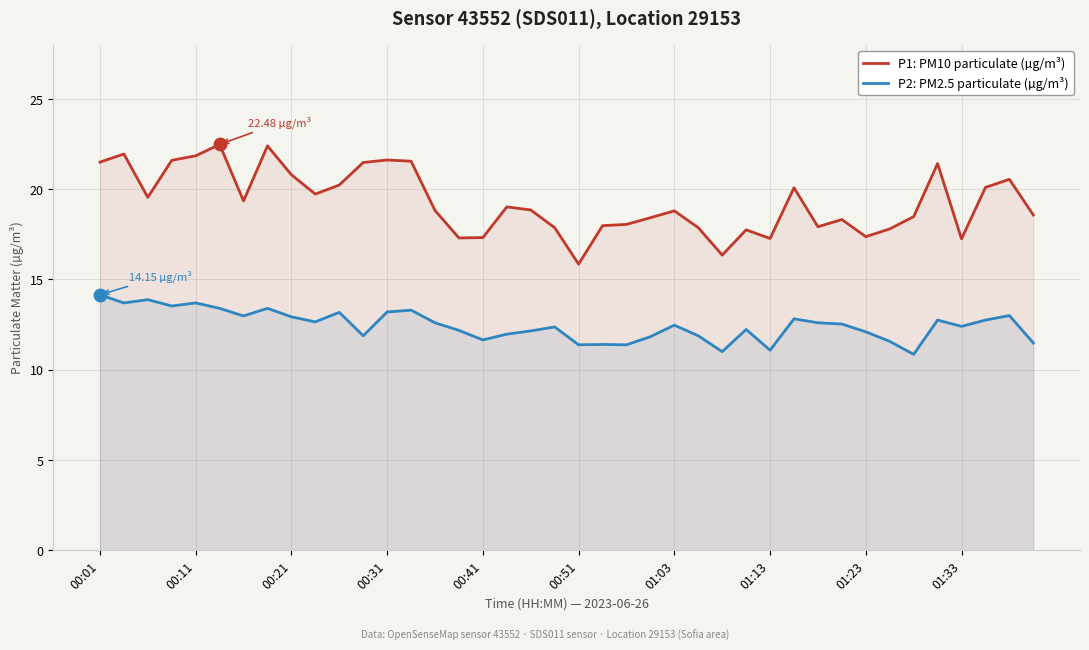

Which series changed the most between 15 and 38?

P1: PM10 particulate (µg/m³)